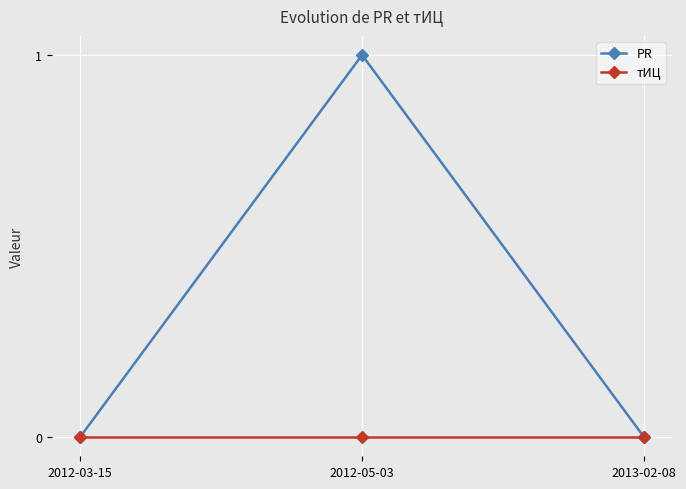

Is the value of PR at 2012-05-03 greater than the value of тИЦ at 2013-02-08?

Yes